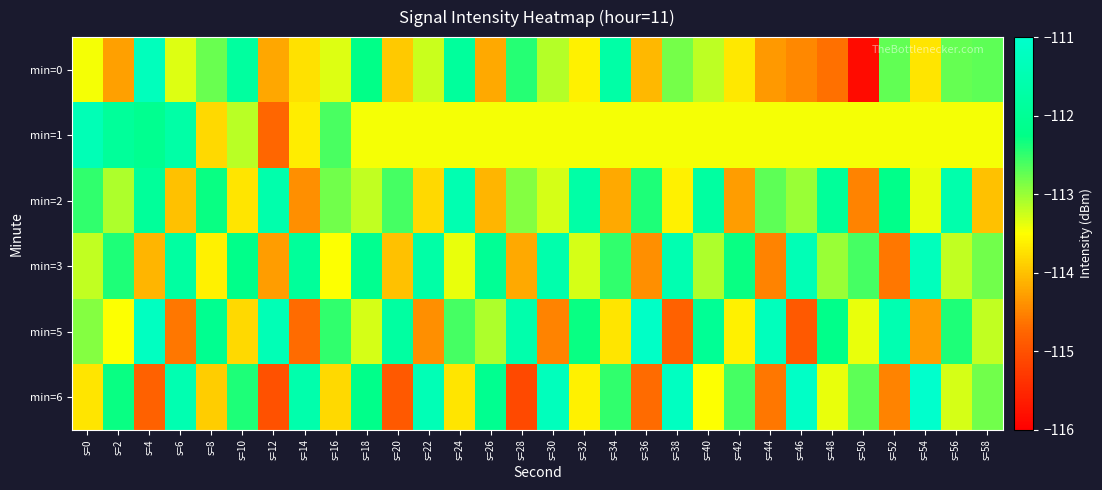

What is the spread (max minus min) of values at s=28?

3.5